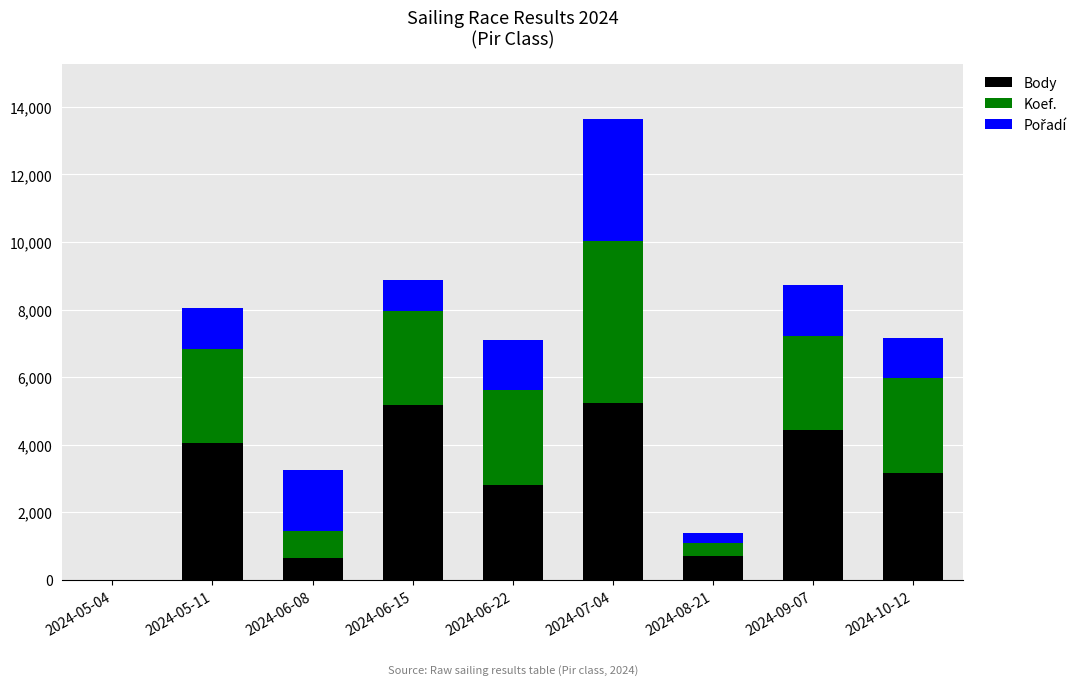

What is the maximum value for Body?

5242